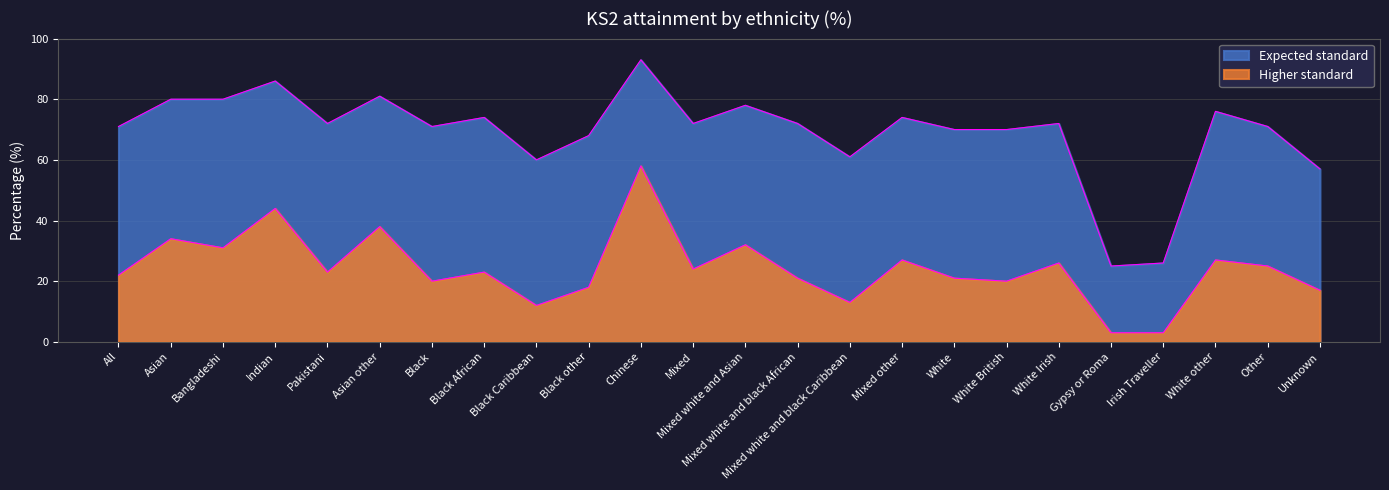

At Mixed other, list the series in order from smallest to largest.

Higher standard, Expected standard